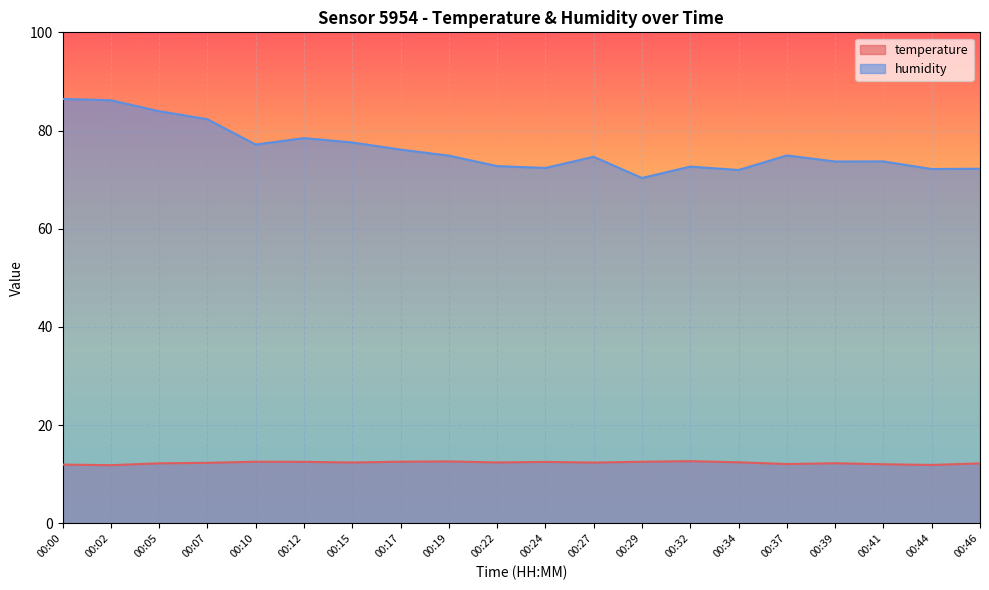

Which category has the highest value across all series?

00:00